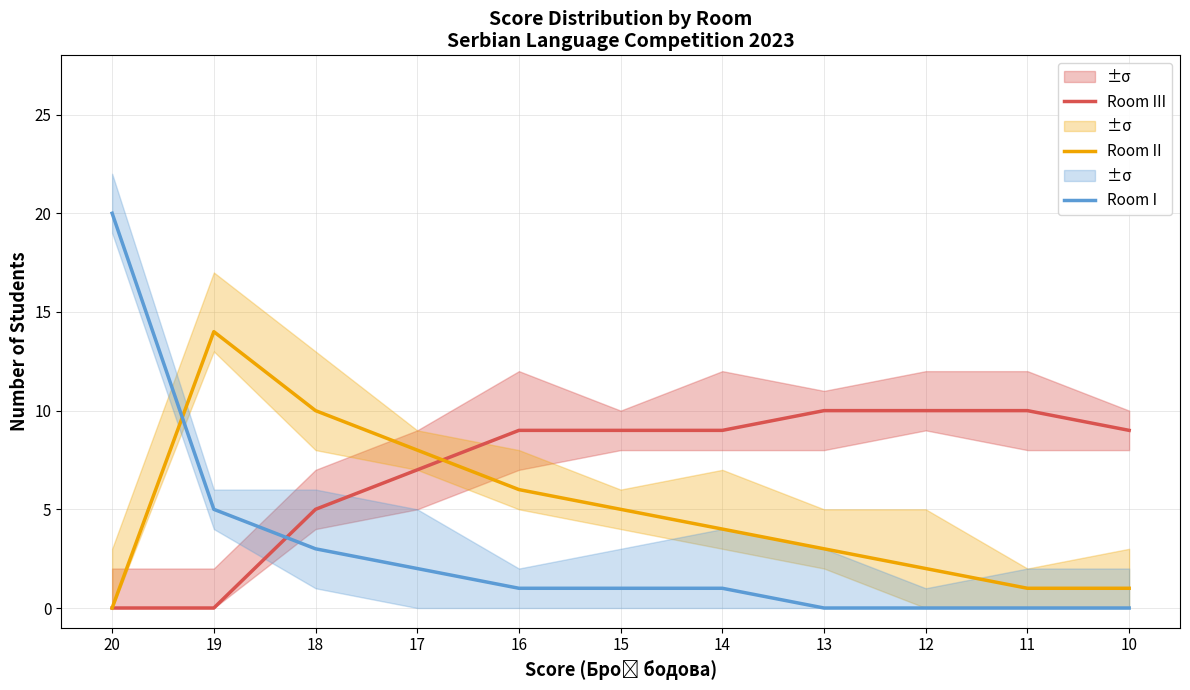

At which label is Room I closest to 10?

19